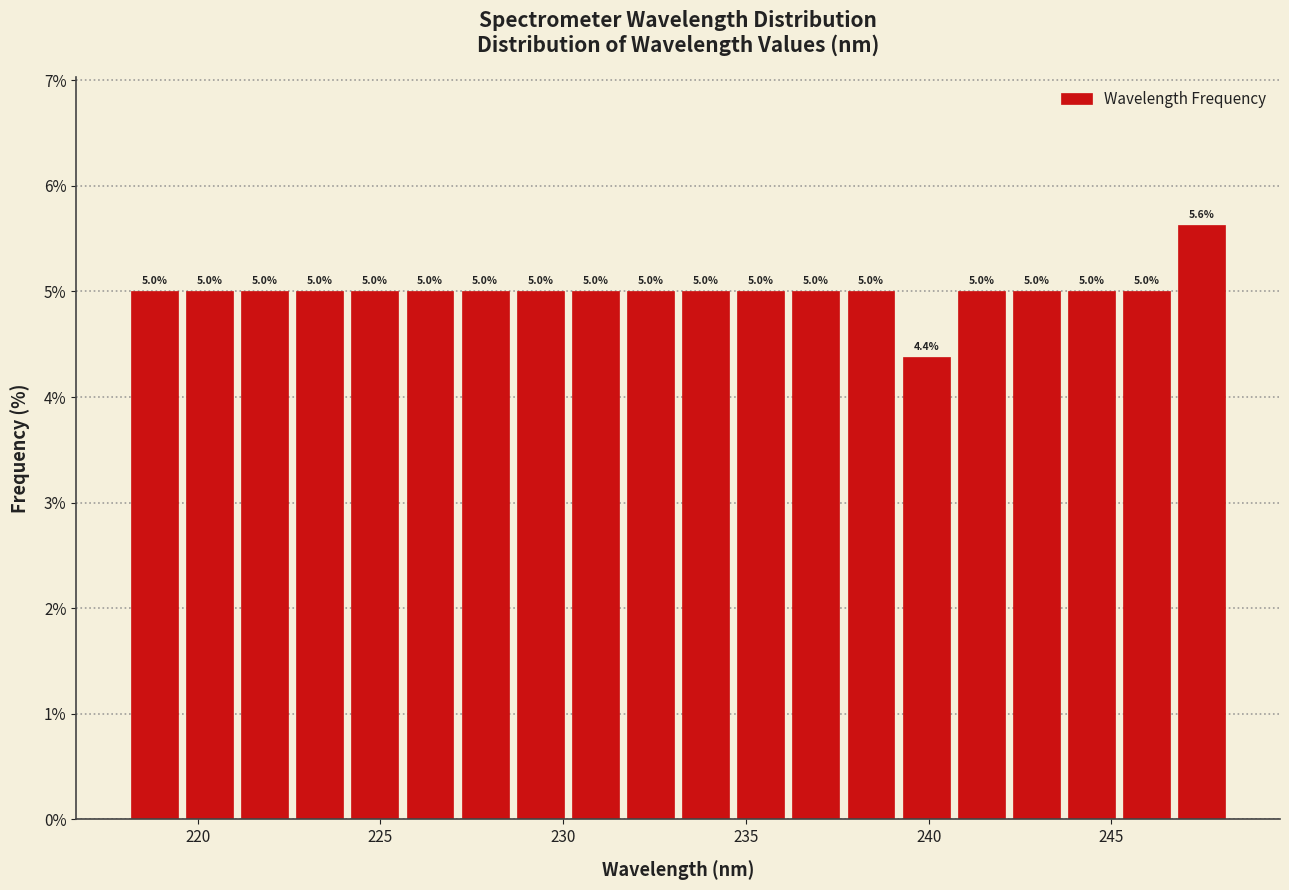

Read against the x-axis, roughly where is the centre of the tallest bar?

247.5